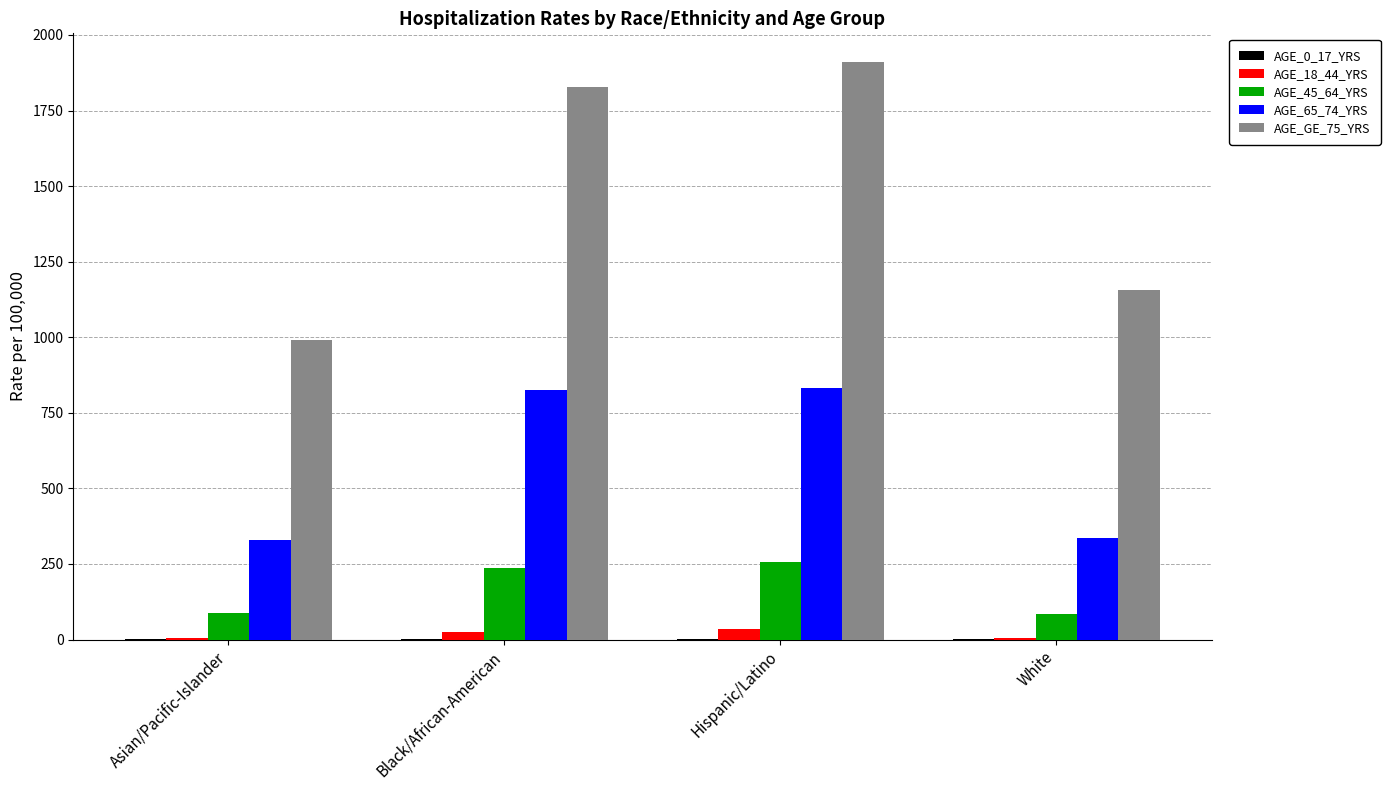

At which category does the chart reach its peak across all series?

Hispanic/Latino